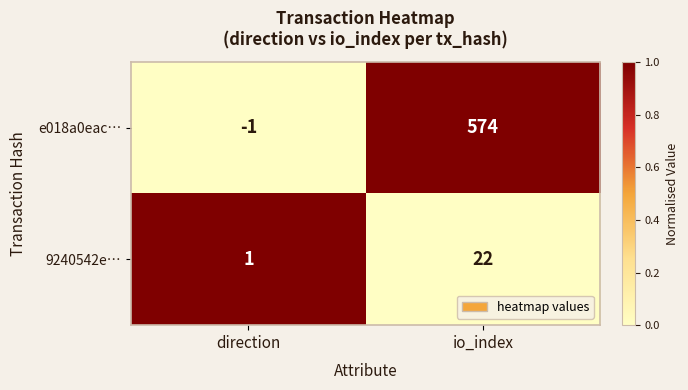

Reading left to right, transcribe all the data shown in this chart.

e018a0eac…: direction=-1	io_index=574
9240542e…: direction=1	io_index=22